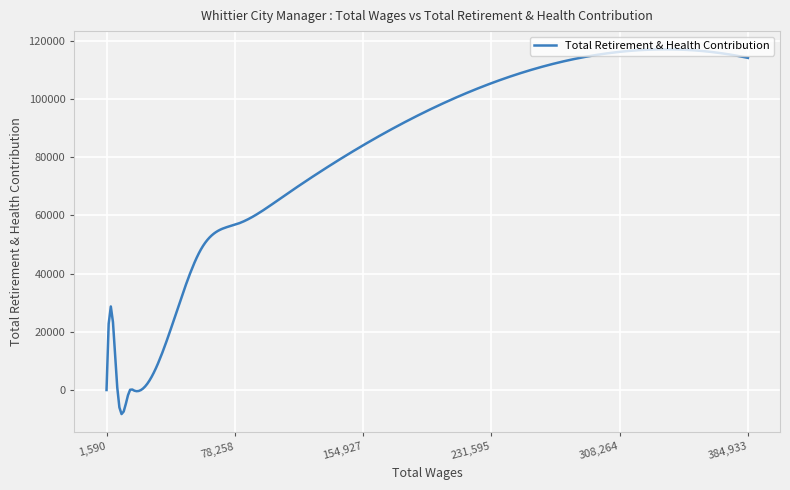

Count the number of categories in the chart.

300